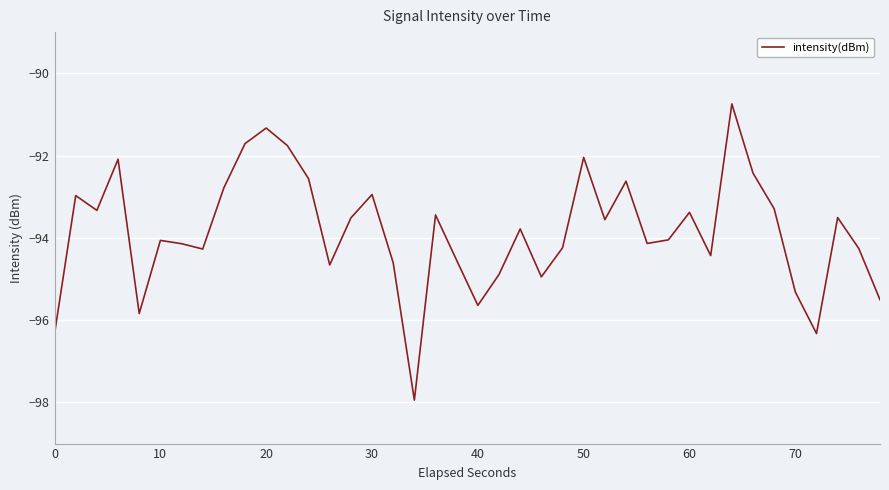

Does the chart display data point markers on the line(s)?

No